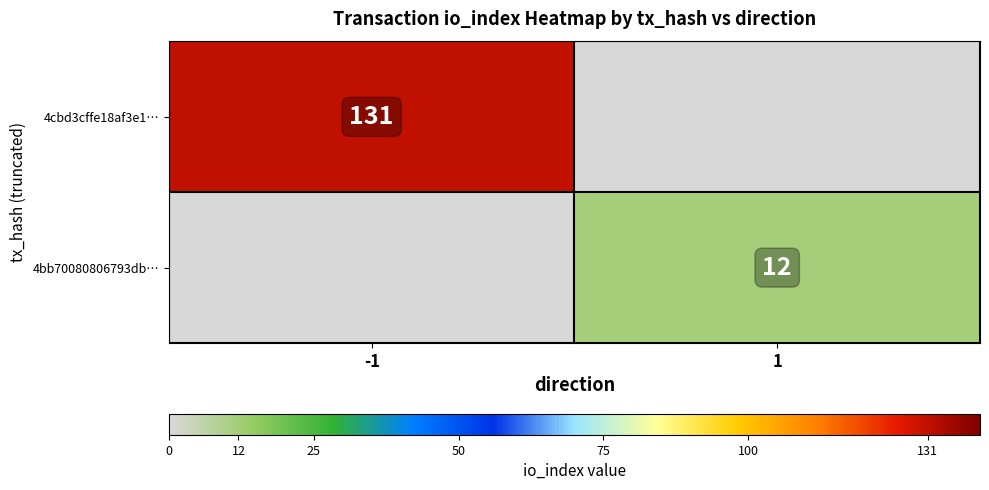

The 4cbd3cffe18af3e1… series shows 131 at -1. True or false?

True